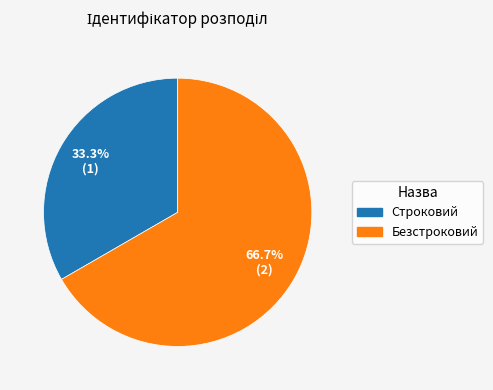

Is there any slice that represents more than half of the pie?

Yes